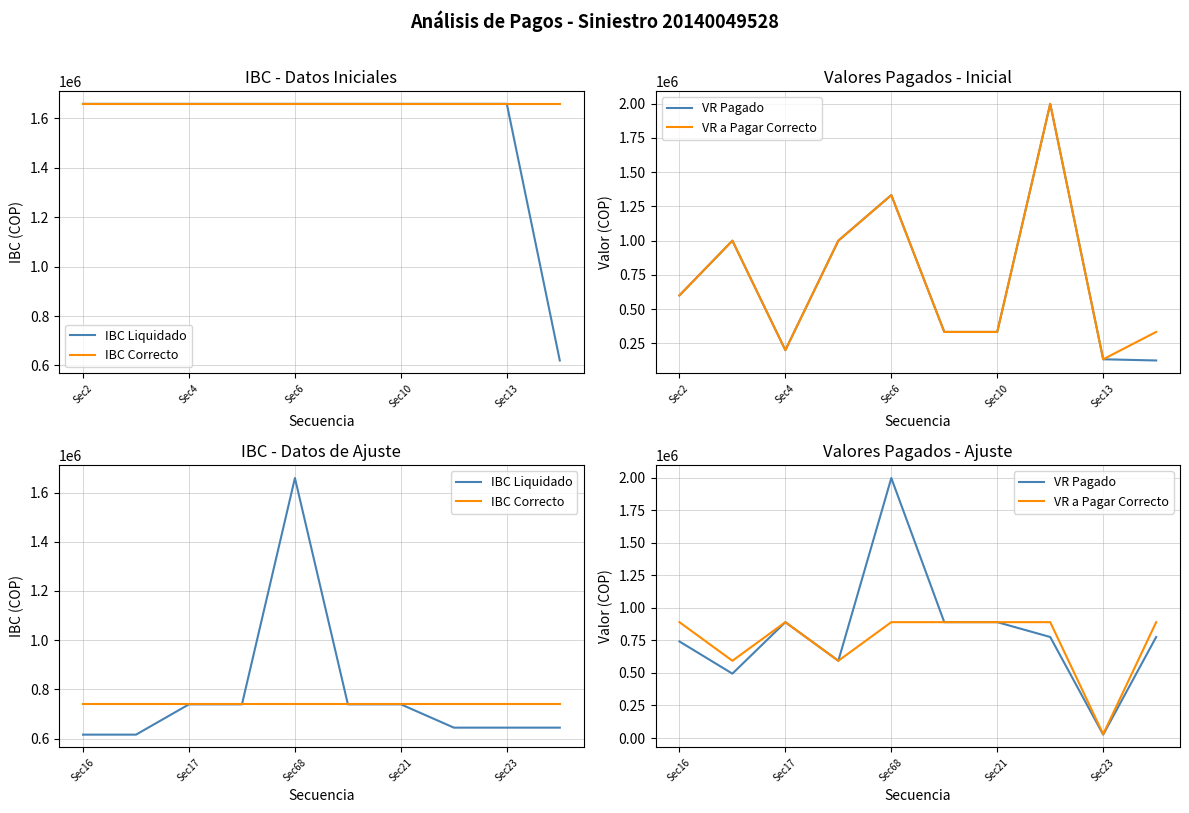

What position from the left is Sec10?

4